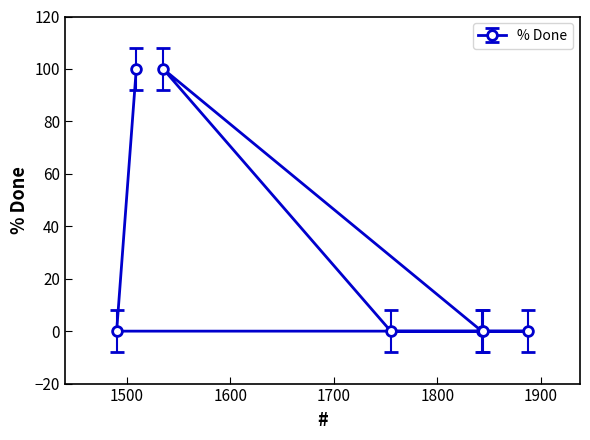

List the labels in order of value, largest first.

1509, 1535, 1490, 1888, 1843, 1755, 1844